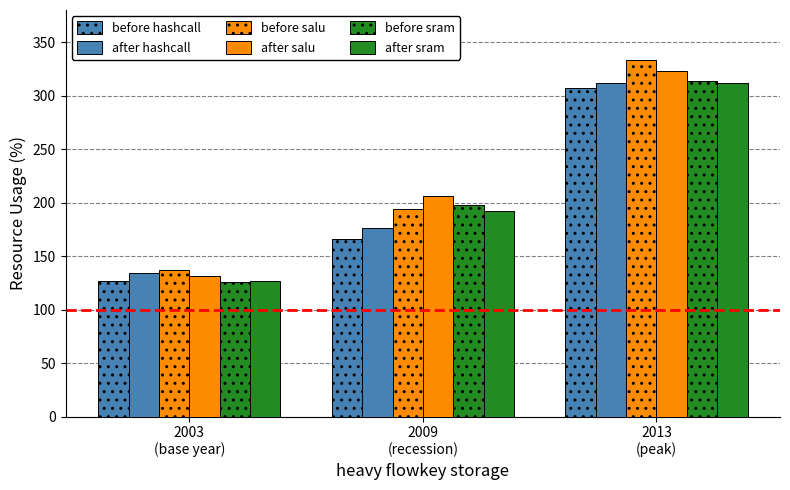

Which series has the largest range (max minus min)?

before salu